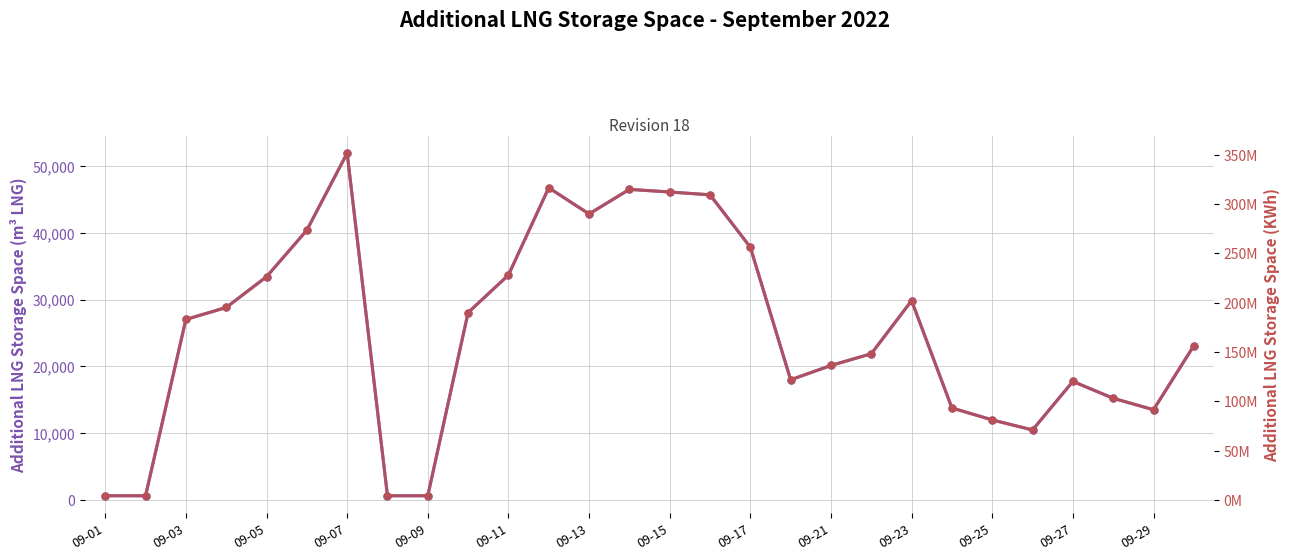

True or false: Additional LNG Storage Space (KWh) and Additional LNG Storage Space (m3 LNG) intersect in this chart.

False